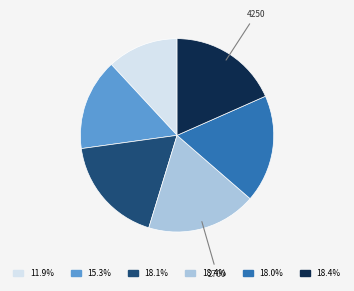

Is there a majority slice in this chart?

No